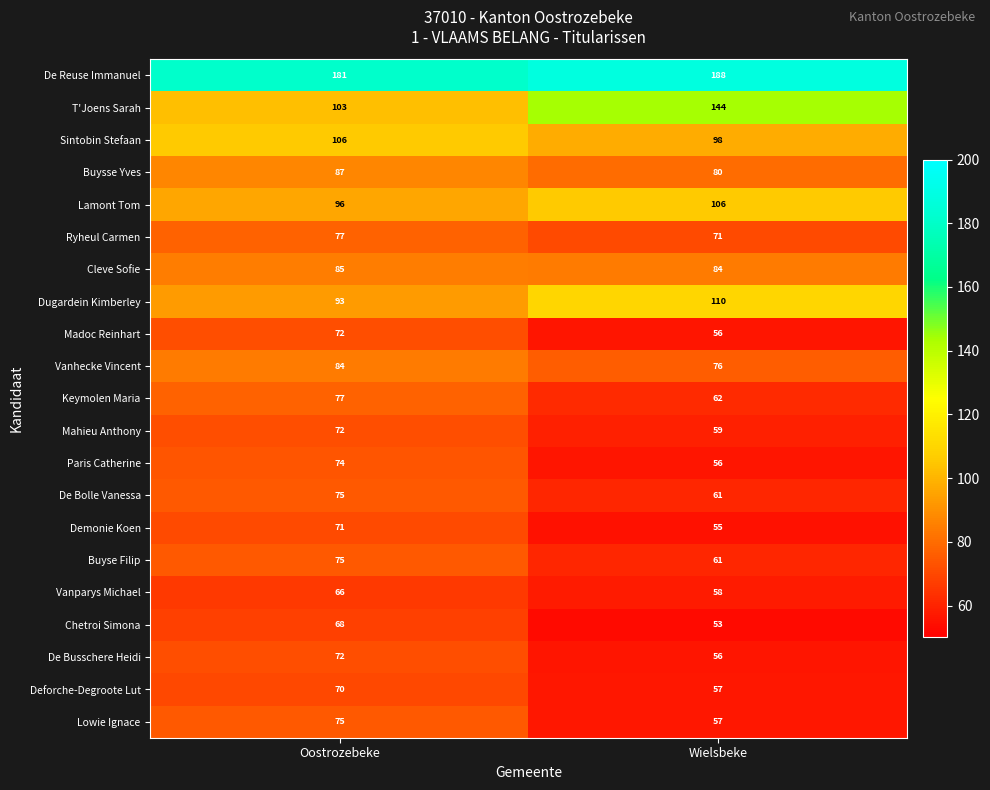

What is the sum of all Chetroi Simona values?

121